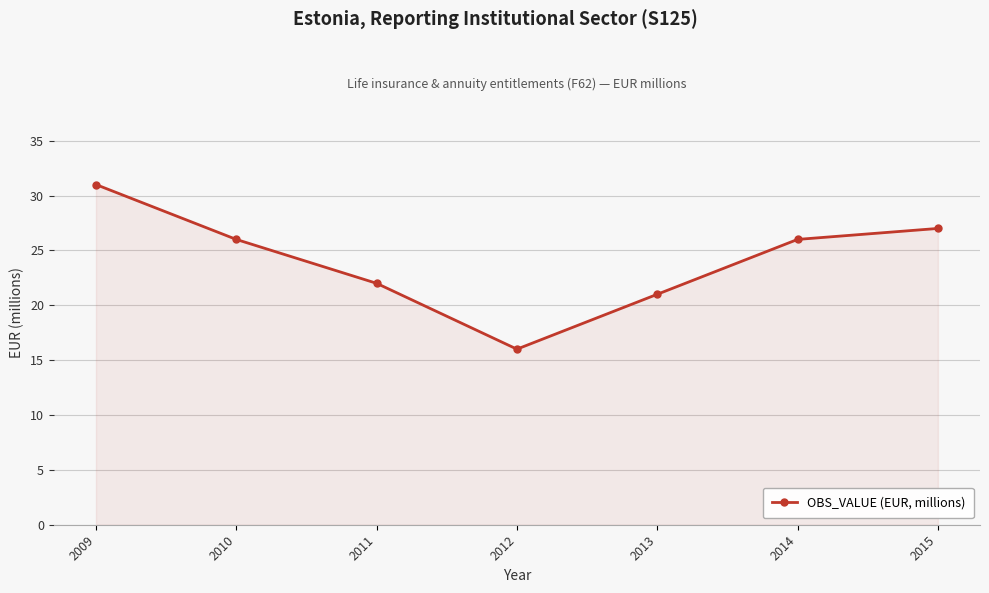

Does the chart display data point markers on the line(s)?

Yes